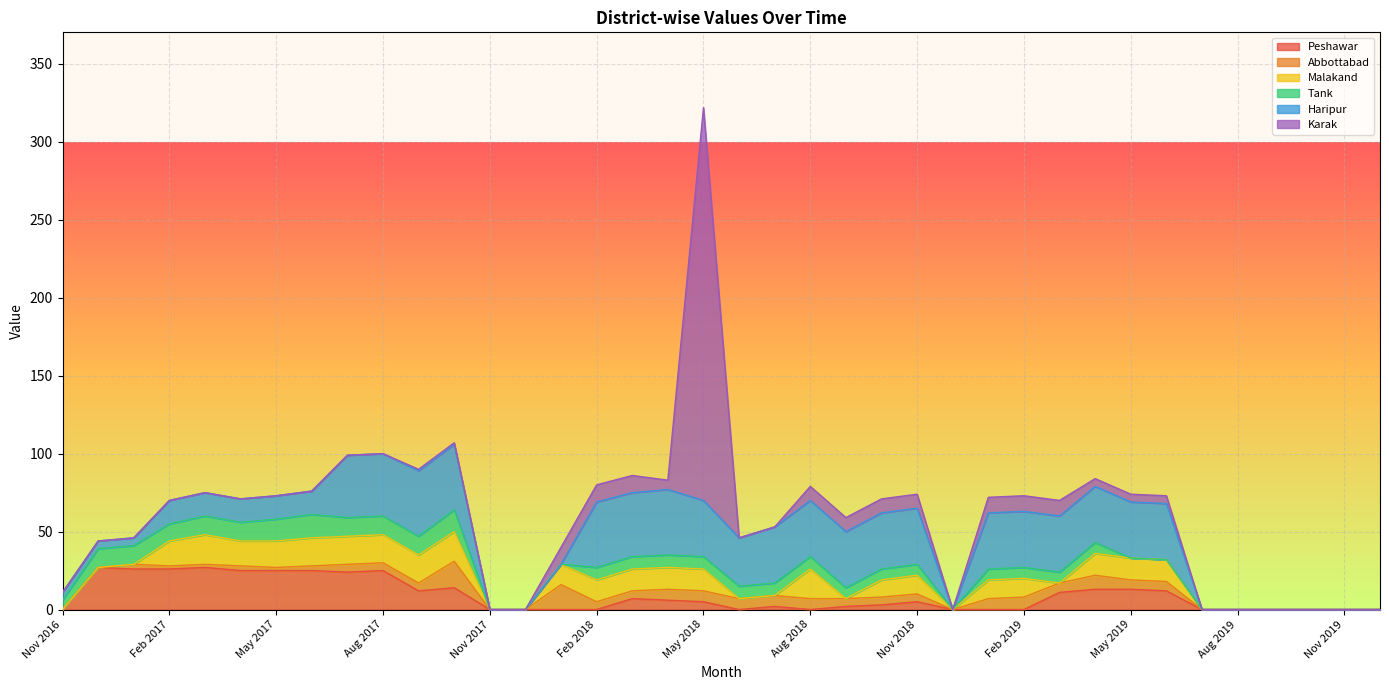

Reading left to right, extract all data points from this chart.

Peshawar: 0	27	26	26	27	25	25	25	24	25	12	14	0	0	0	0	7	6	5	0	2	0	2	3	5	0	0	0	11	13	13	12	0	0	0	0	0	0
Abbottabad: 0	0	3	2	2	3	2	3	5	5	5	17	0	0	16	5	5	7	7	7	7	7	5	5	5	0	7	8	6	9	6	6	0	0	0	0	0	0
Malakand: 0	0	0	16	19	16	17	18	18	18	18	19	0	0	13	14	14	14	14	0	0	19	0	11	12	0	12	12	0	14	14	14	0	0	0	0	0	0
Tank: 6	12	12	11	12	12	14	15	12	12	12	14	0	0	0	8	8	8	8	8	8	8	7	7	7	0	7	7	7	7	0	0	0	0	0	0	0	0
Haripur: 5	5	5	15	15	15	15	15	40	40	42	42	0	0	0	42	41	42	36	31	36	36	36	36	36	0	36	36	36	36	36	36	0	0	0	0	0	0
Karak: 0	0	0	0	0	0	0	0	0	0	1	1	0	0	11	11	11	6	252	0	0	9	9	9	9	0	10	10	10	5	5	5	0	0	0	0	0	0